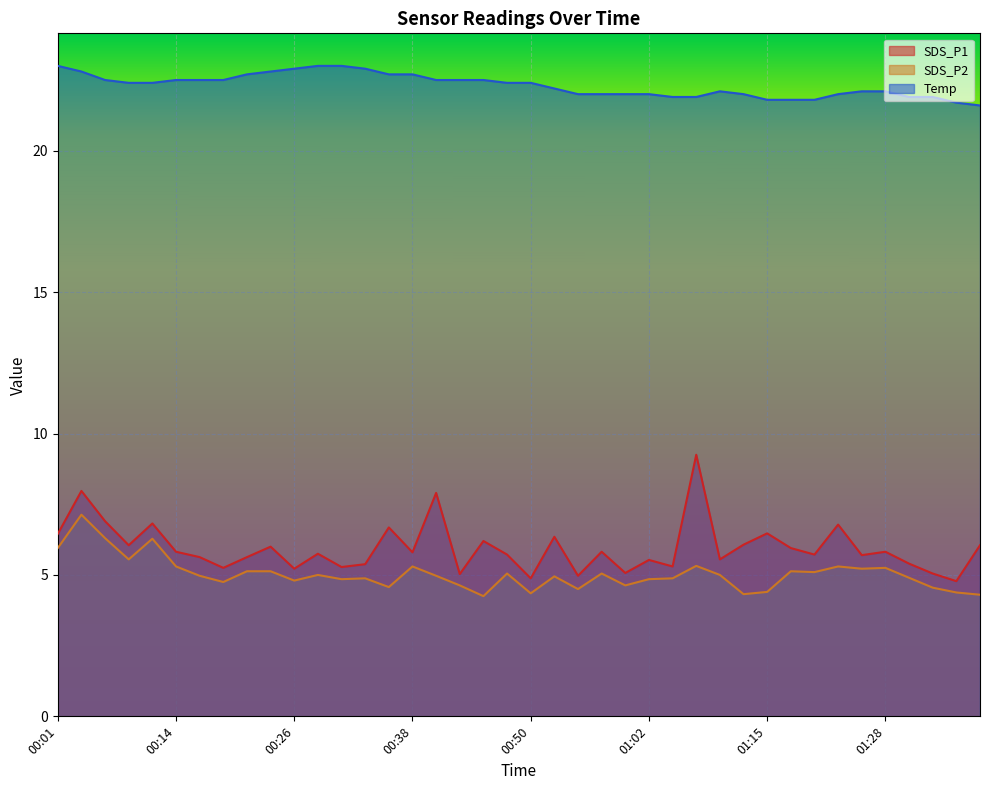

True or false: SDS_P1 and Temp cross at least once.

False